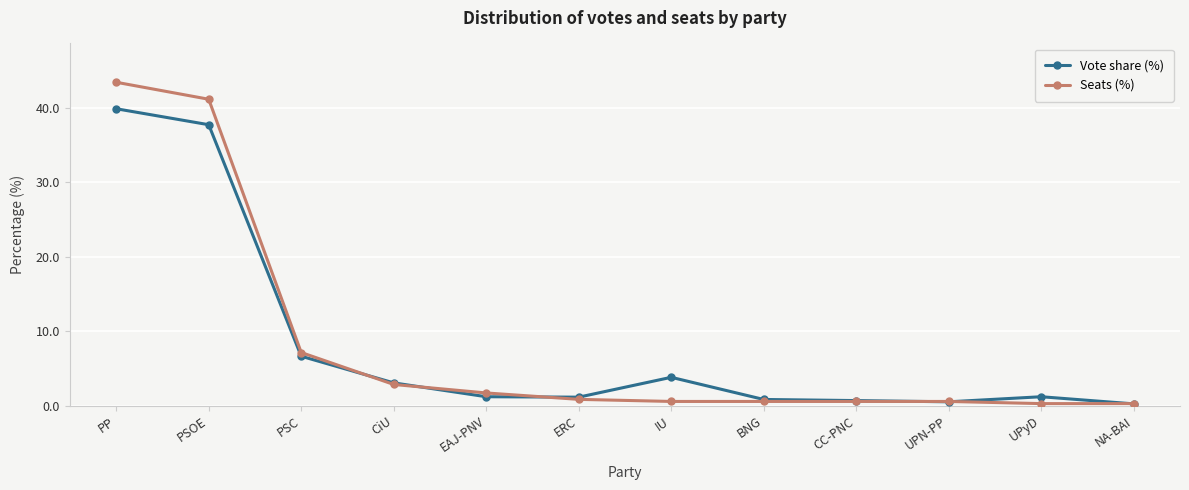

At PP, list the series in order from smallest to largest.

Vote share (%), Seats (%)